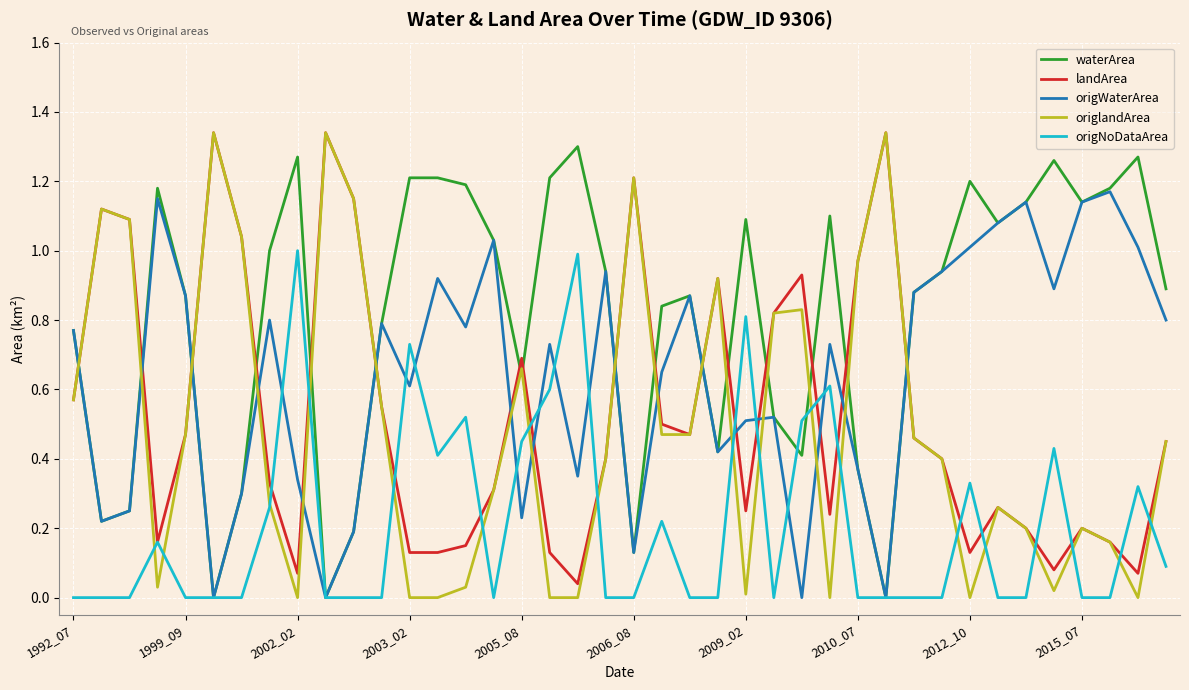

In origWaterArea, how many points are lower than both neighbors (excluding endpoints)?

12